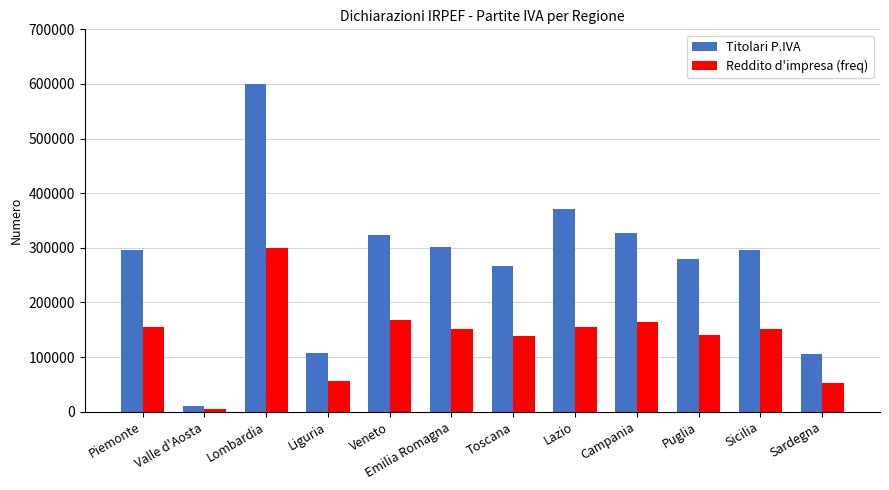

Does the chart contain any negative values?

No